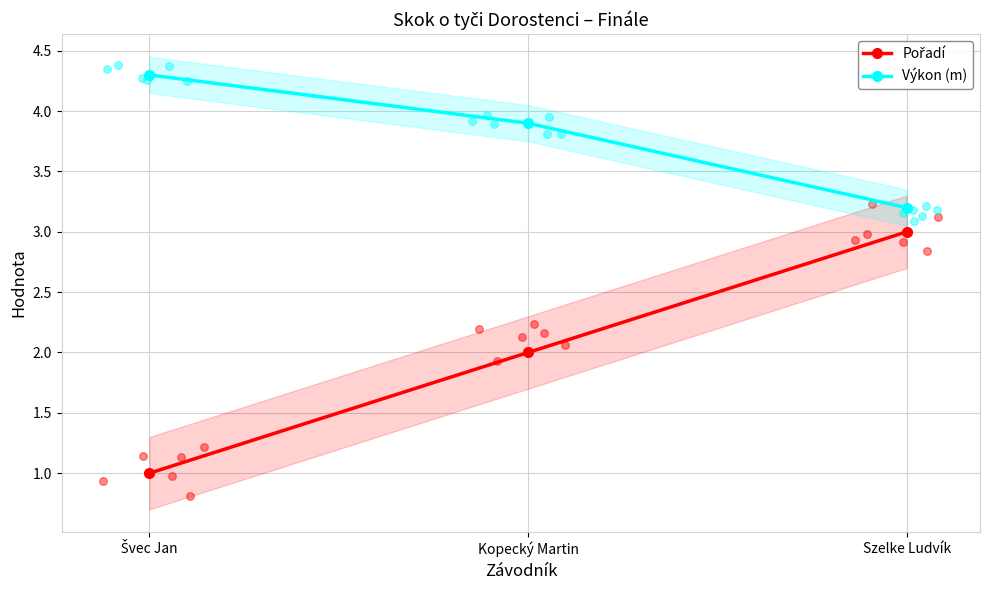

What is the total value across all series at Kopecký Martin?

5.9